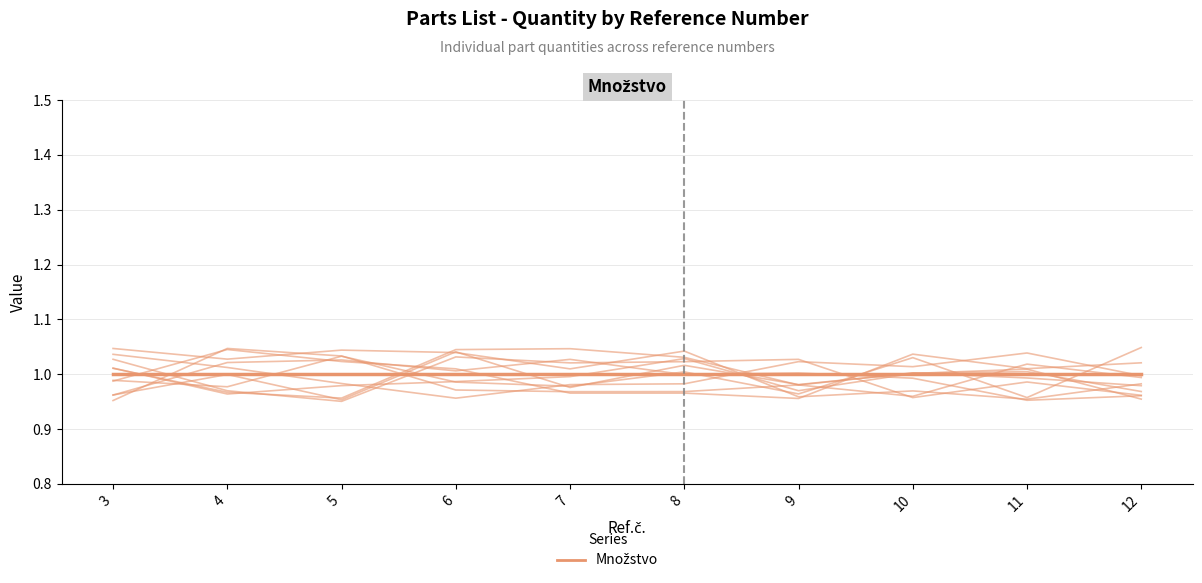

Rank the series at 11 from lowest to highest value.

Mean Množstvo, Množstvo